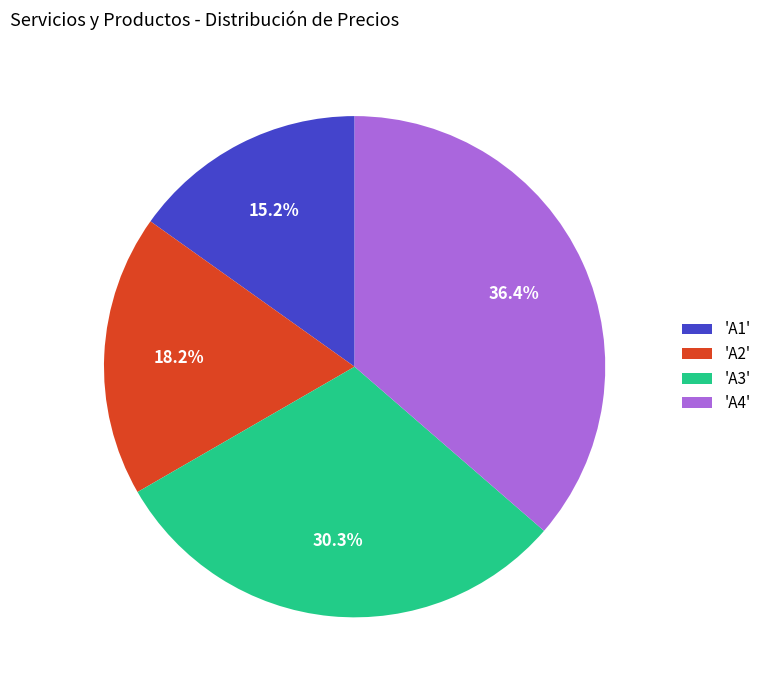

How many segments does this pie chart have?

4